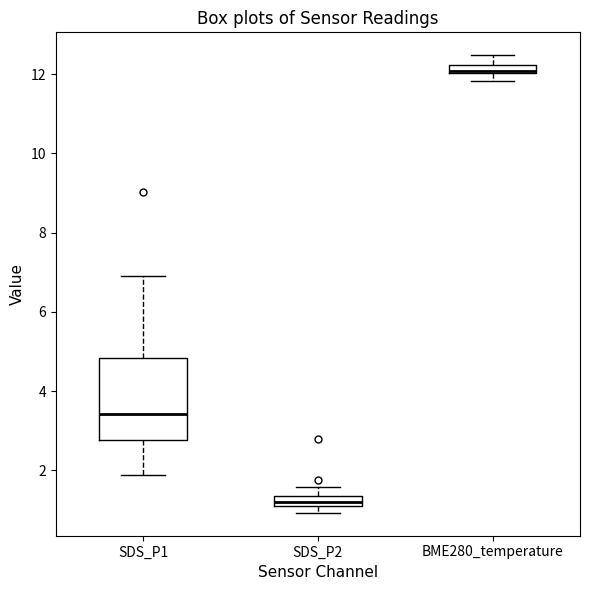

Comparing the boxes themselves (not the whiskers), which one is the tallest?

SDS_P1